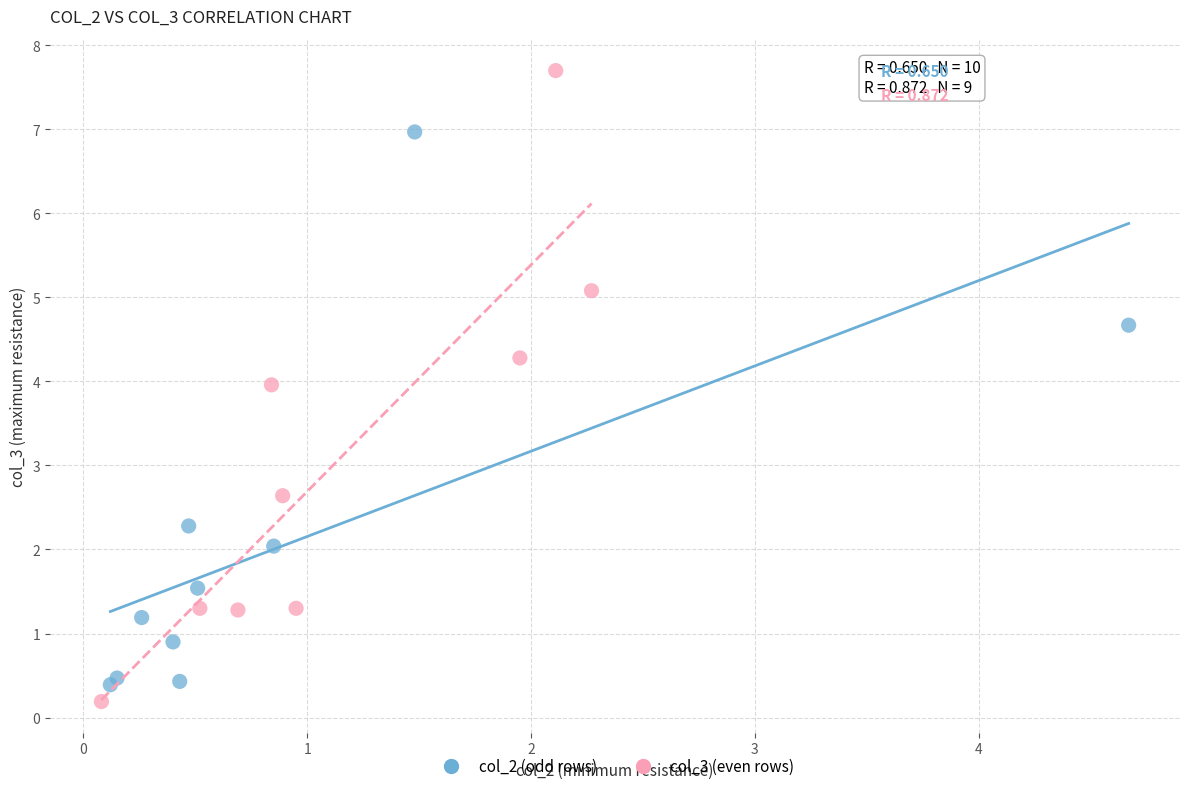

Which series has the widest spread of Y values?

col_3 (even rows)